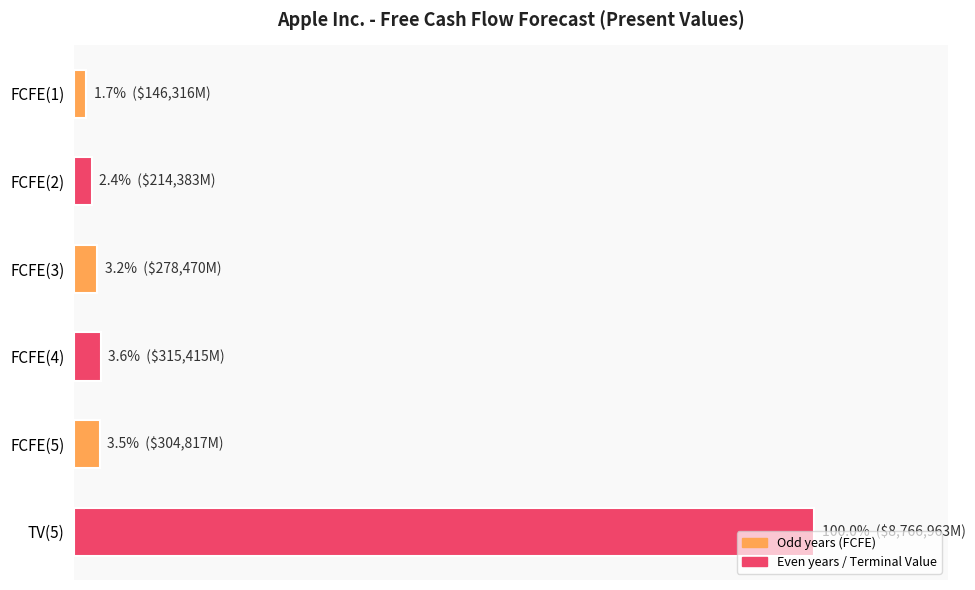

Rank the categories by value from lowest to highest.

0.0, 0.2, 0.4, 0.8, 0.6, 1.0